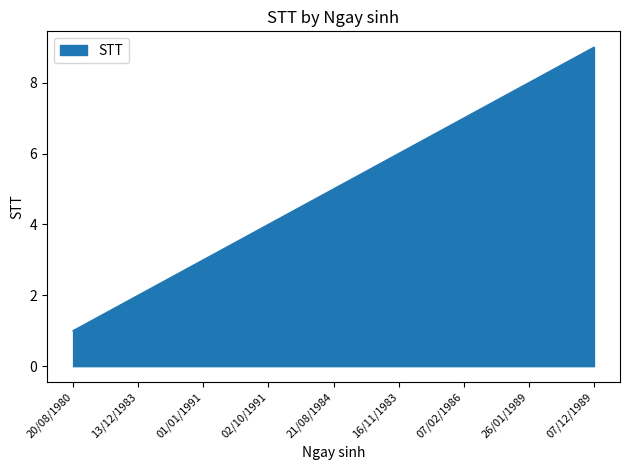

How many lines are shown in the chart?

1